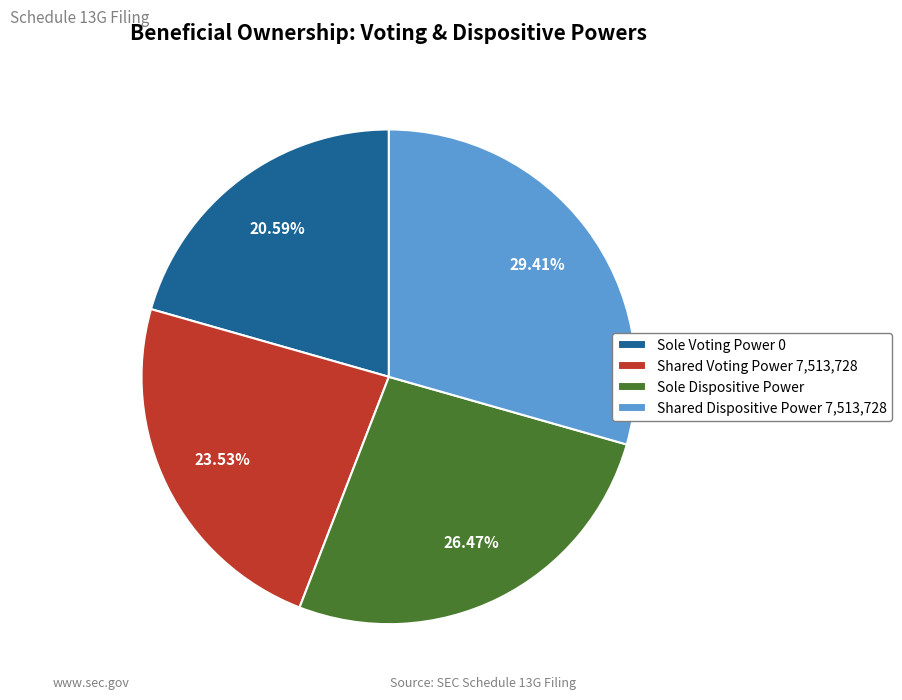

Is Sole Voting Power 0 the majority of the pie?

No